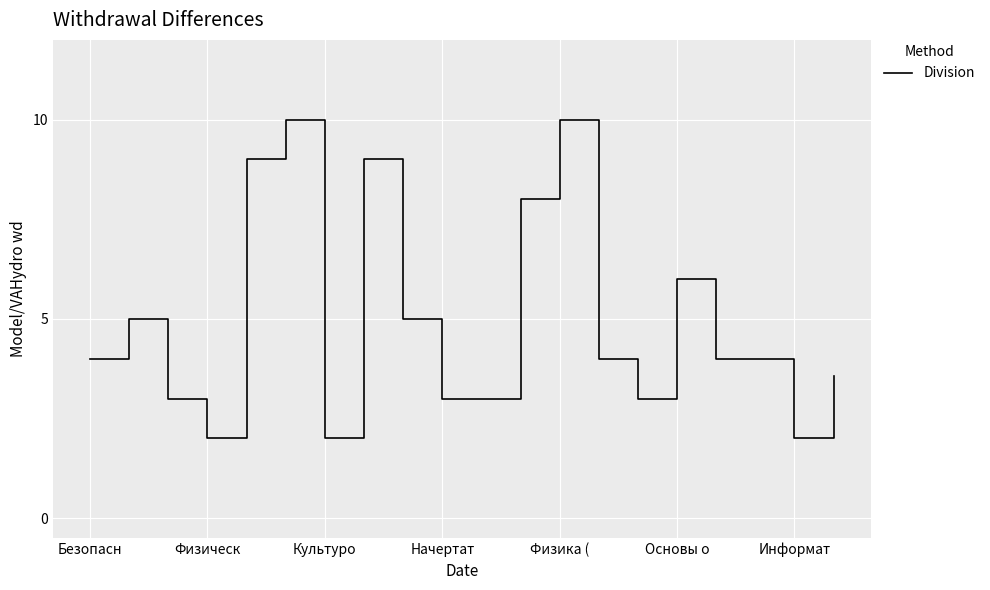

What is the minimum value shown in the chart?

2.0